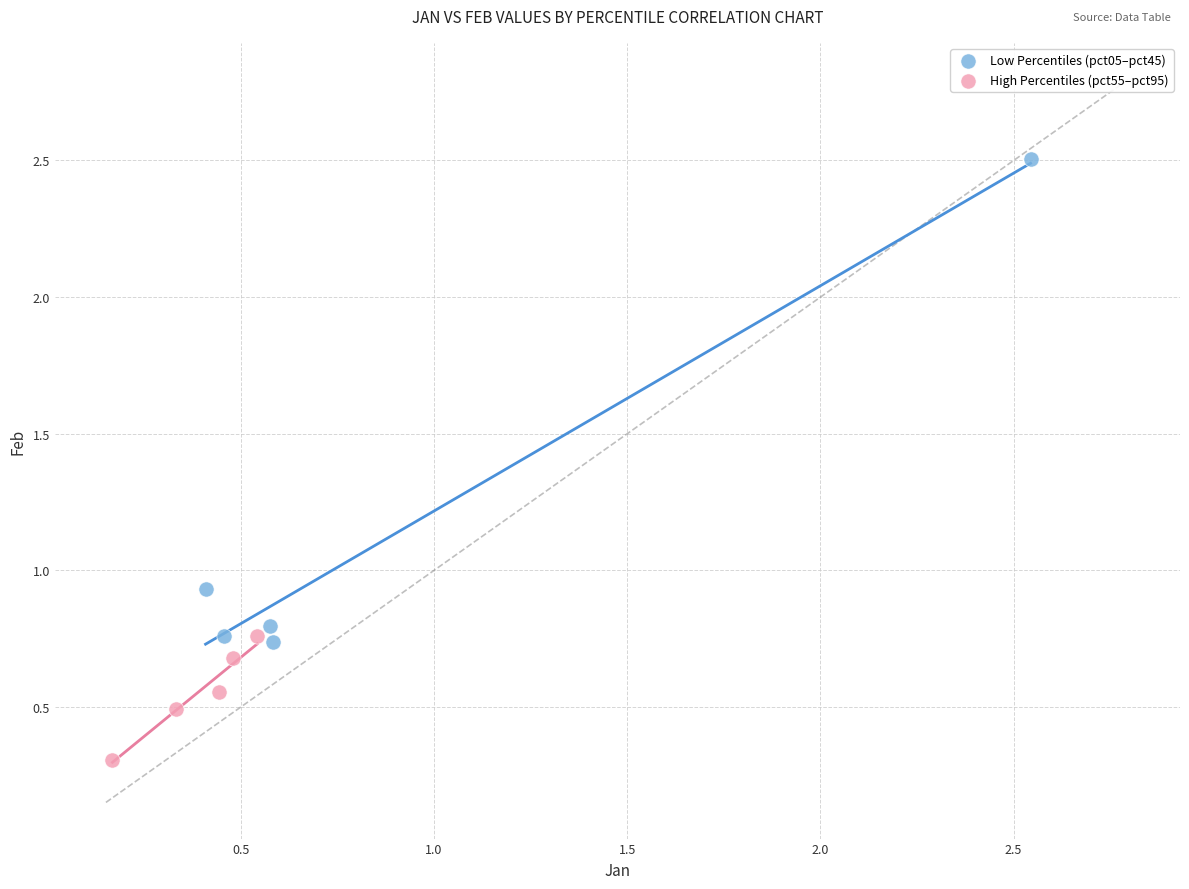

Which series contains the highest Y value?

Low Percentiles (pct05–pct45)